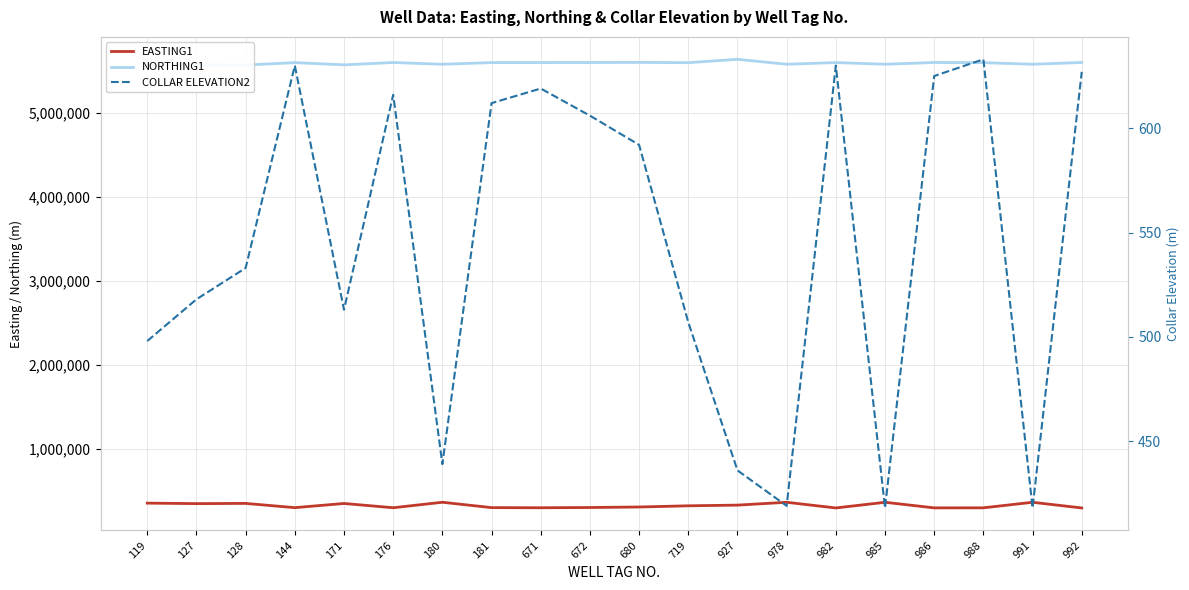

Where is EASTING1 nearest to the value 336922?

927